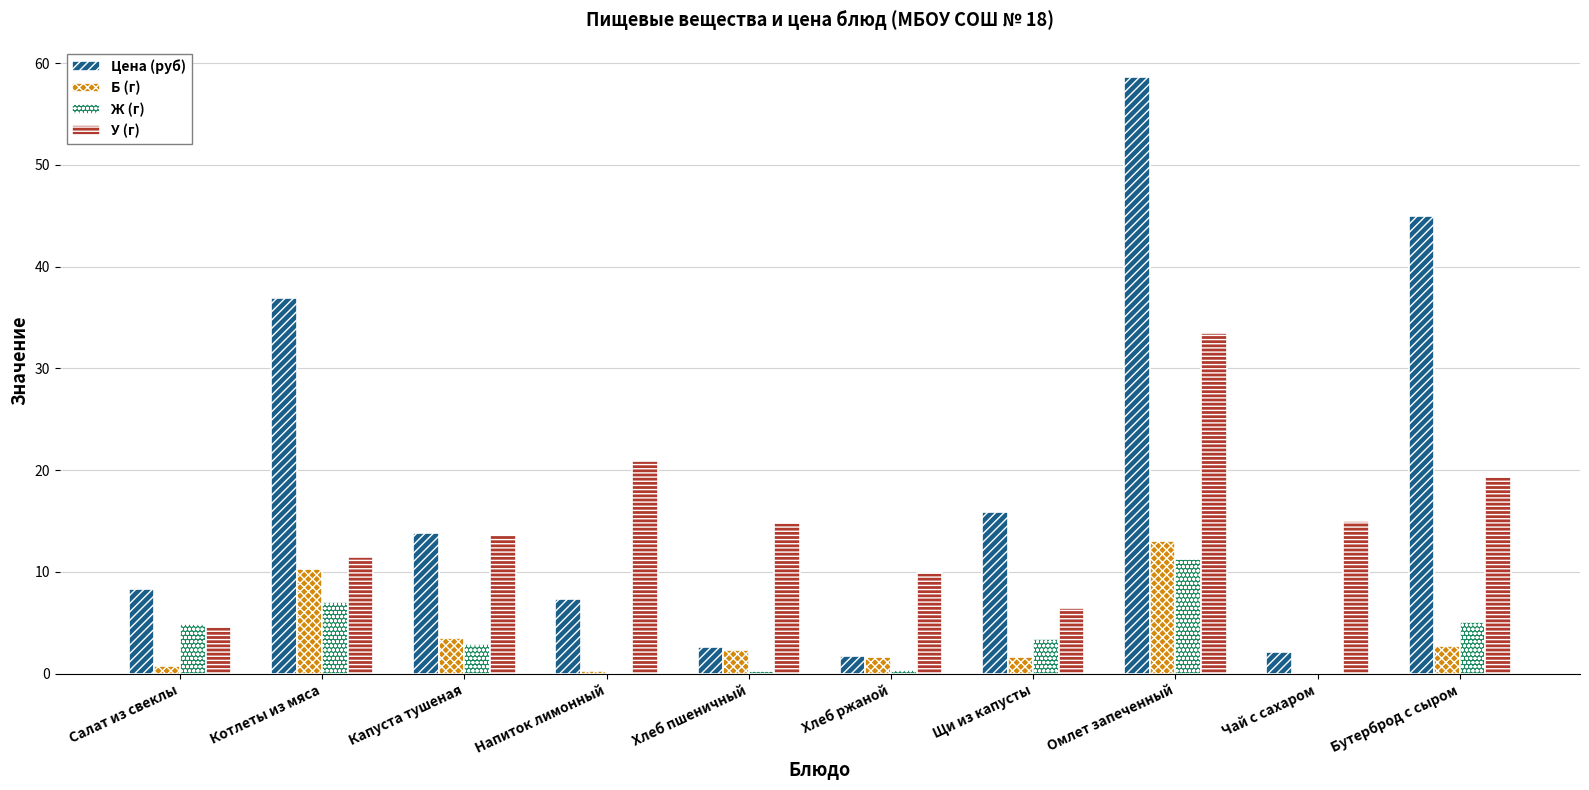

Count the number of categories in the chart.

10